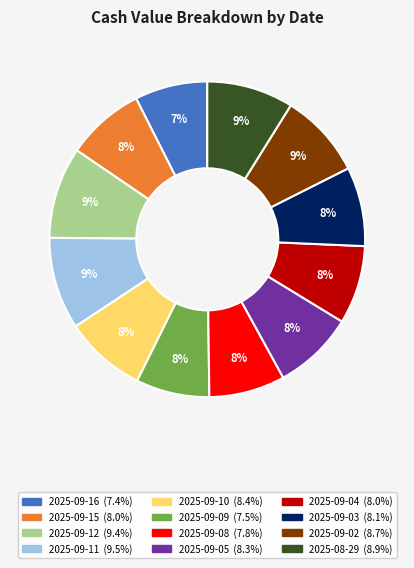

How many segments does this pie chart have?

12